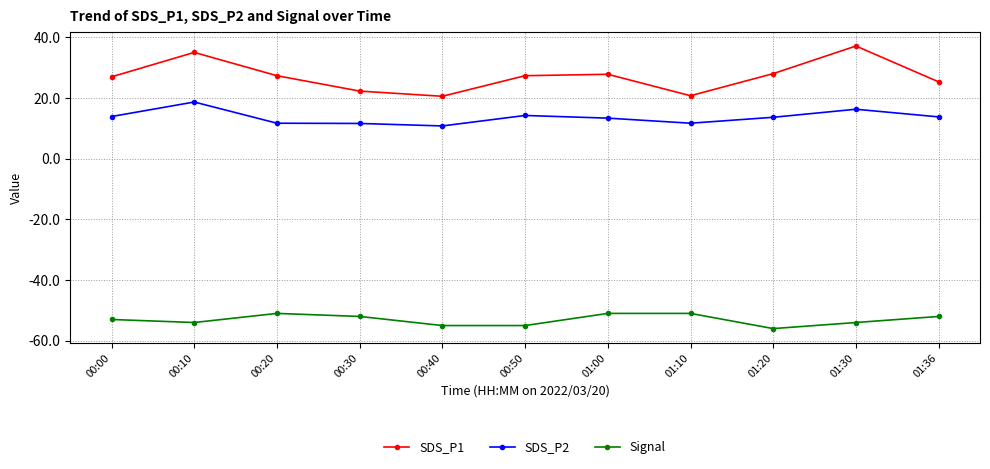

What is the difference between the highest and lowest values at 00:30?

74.2